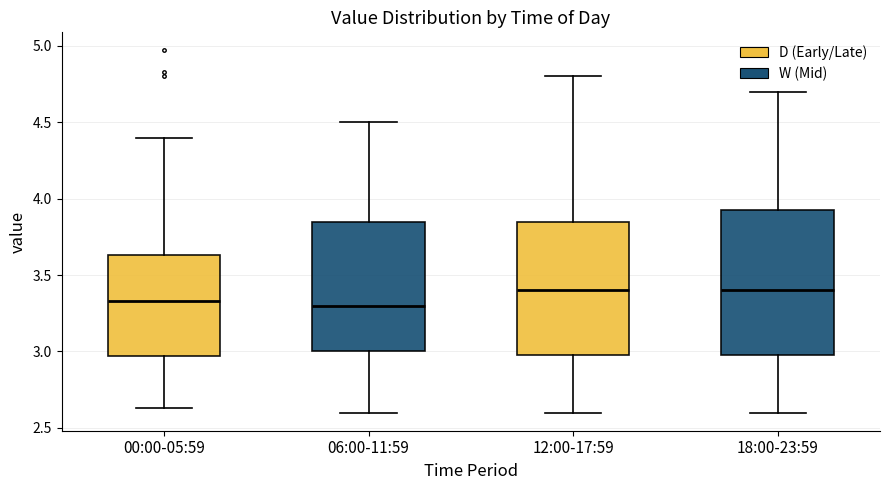

Which box is the tallest, from its lower edge to its upper edge?

18:00-23:59